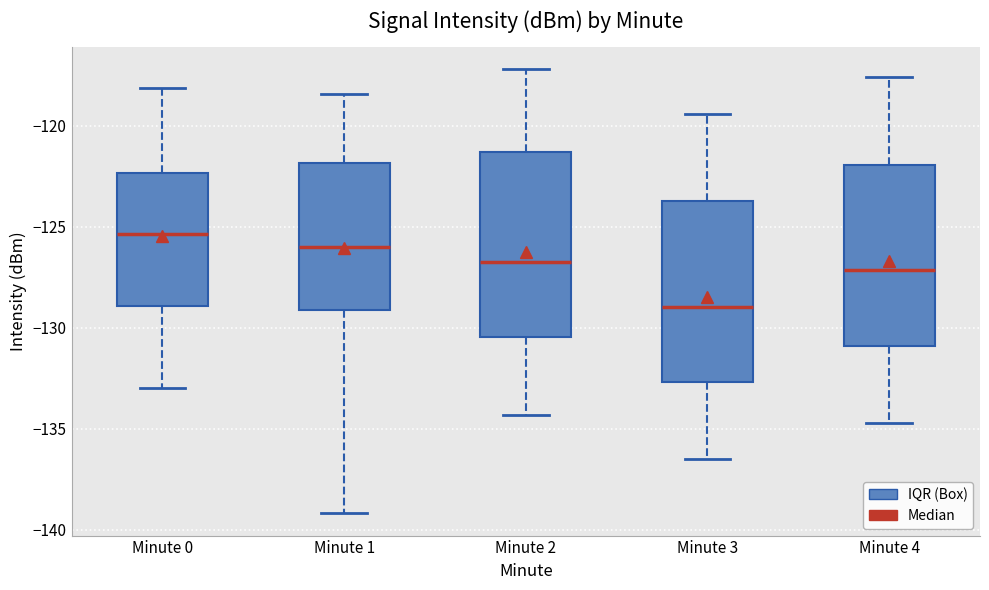

Reading left to right, transcribe this box plot: for each box, give where its median line is, the range the box spans, and where its two whiskers end, as read against the y-axis. The values are not printed on the chart, so give them approximately, as read against the axis.

Minute 0: median -125.5, box -129.0 to -122.5, whiskers -133.0 to -118.0
Minute 1: median -126.0, box -129.0 to -122.0, whiskers -139.0 to -118.5
Minute 2: median -126.5, box -130.5 to -121.5, whiskers -134.5 to -117.0
Minute 3: median -129.0, box -132.5 to -123.5, whiskers -136.5 to -119.5
Minute 4: median -127.0, box -131.0 to -122.0, whiskers -134.5 to -117.5